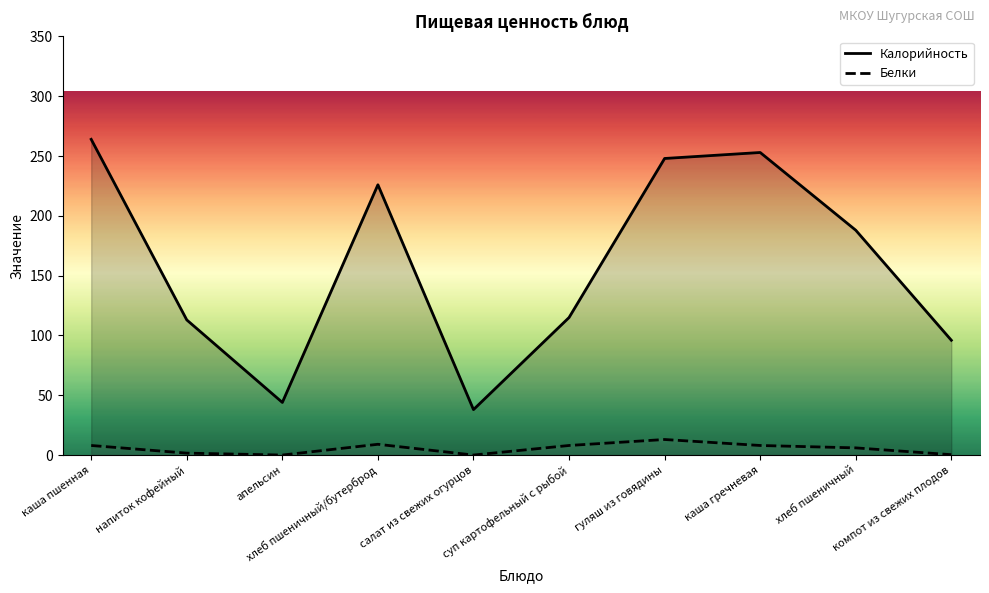

Which series has the largest total across all categories?

Калорийность